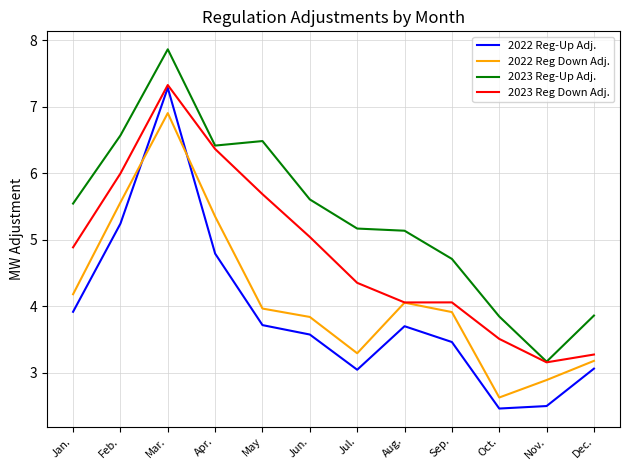

What is the sum of the 2023 Reg Down Adj. values at Oct. and May?

9.2